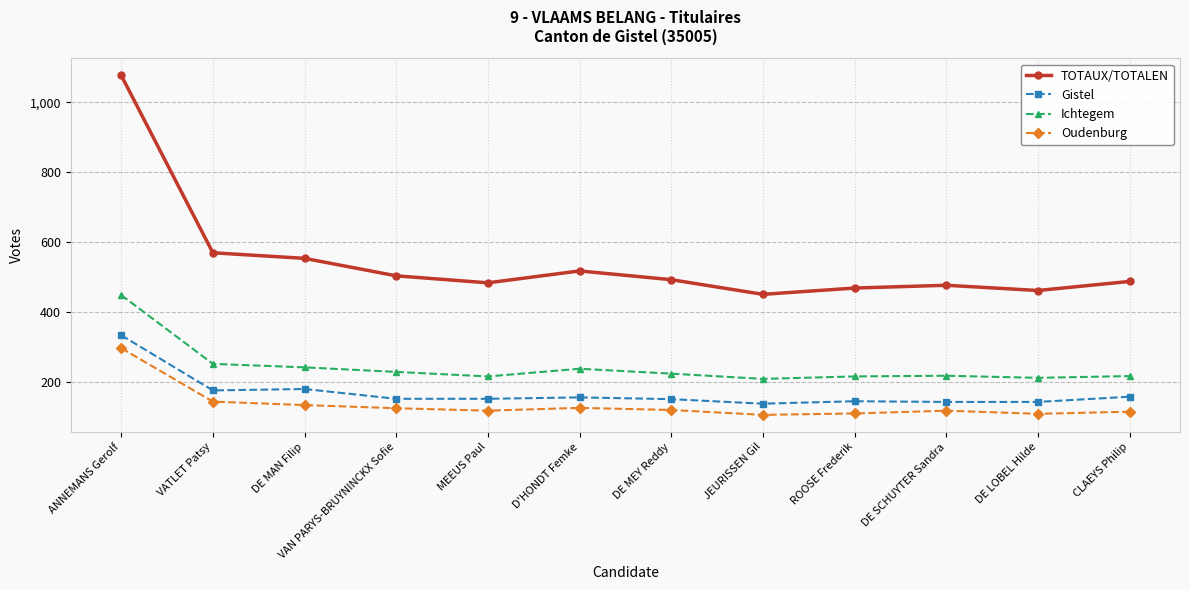

What is the label of the 4th point from the right?

ROOSE Frederik